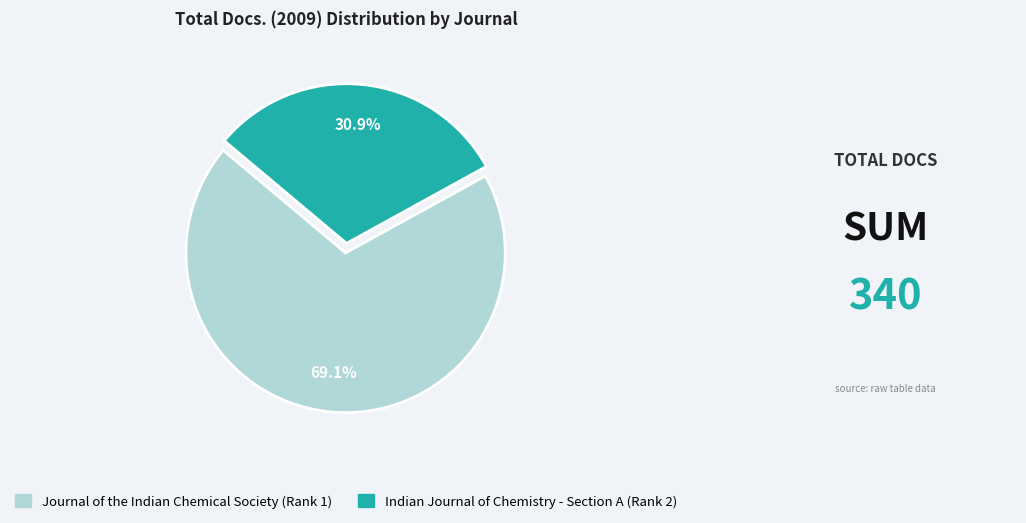

The Indian Journal of Chemistry - Section A (Rank 2) slice represents 44% of the pie. True or false?

False